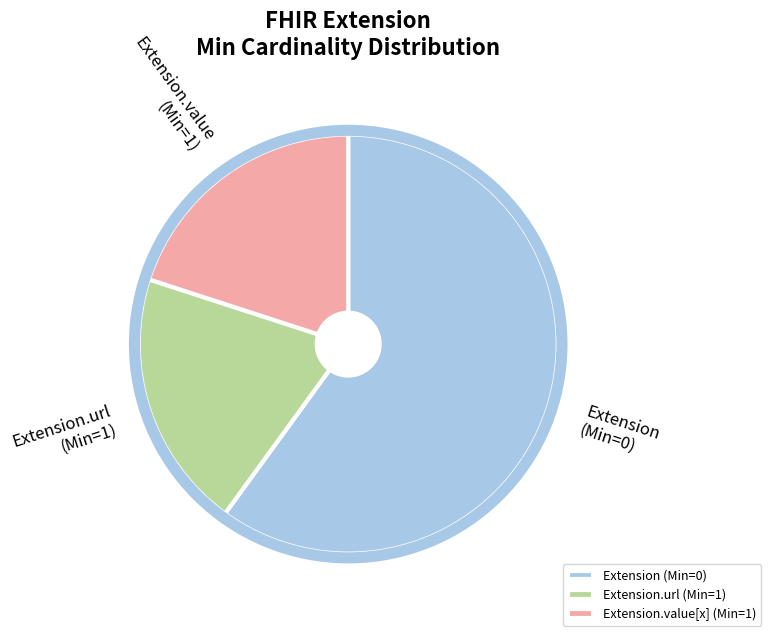

How many slices are in this pie chart?

3